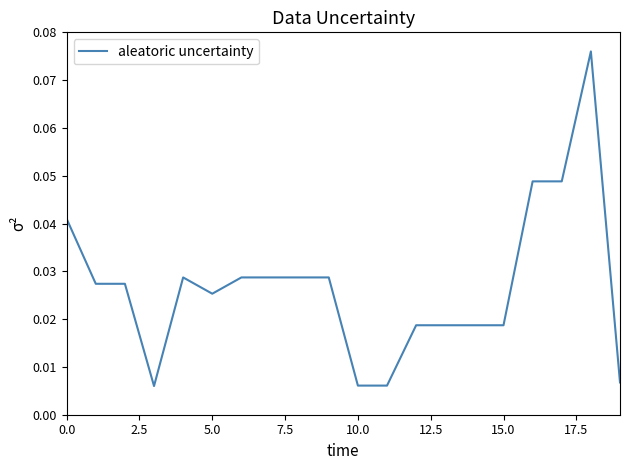

Does the chart display data point markers on the line(s)?

No